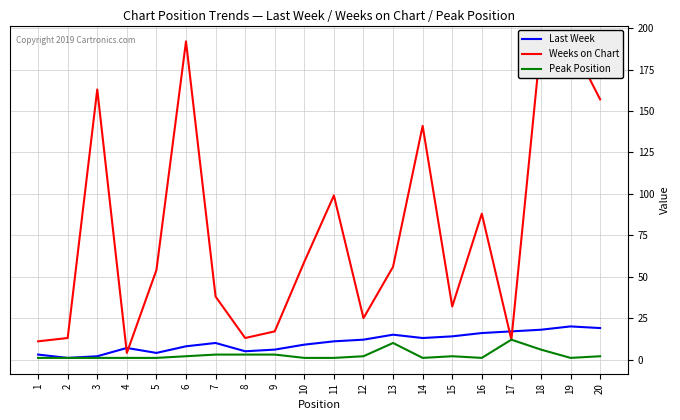

What is the spread (max minus min) of values at 7?

35